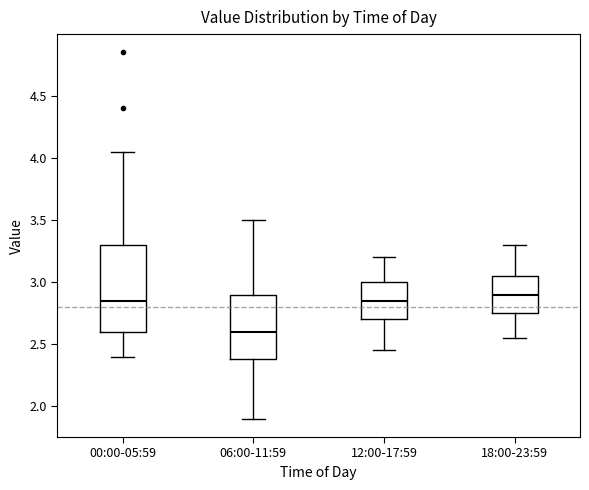

Reading left to right, transcribe this box plot: for each box, give where its median line is, the range the box spans, and where its two whiskers end, as read against the y-axis. The values are not printed on the chart, so give them approximately, as read against the axis.

00:00-05:59: median 2.85, box 2.60 to 3.30, whiskers 2.40 to 4.05
06:00-11:59: median 2.60, box 2.40 to 2.90, whiskers 1.90 to 3.50
12:00-17:59: median 2.85, box 2.70 to 3.00, whiskers 2.45 to 3.20
18:00-23:59: median 2.90, box 2.75 to 3.05, whiskers 2.55 to 3.30